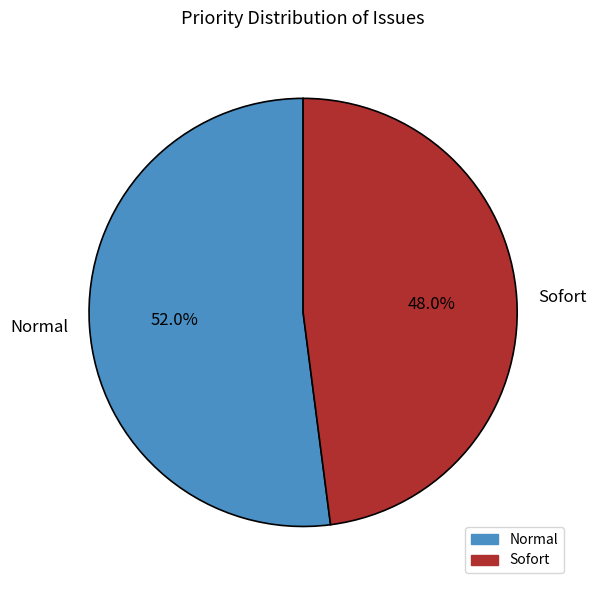

Combined, what portion of the pie is Normal and Sofort?

100.0%